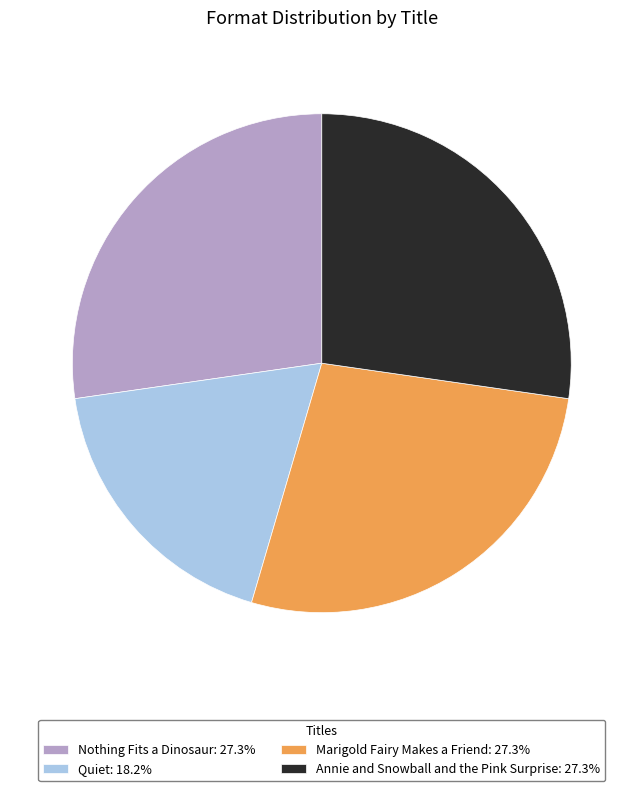

Is there a majority slice in this chart?

No